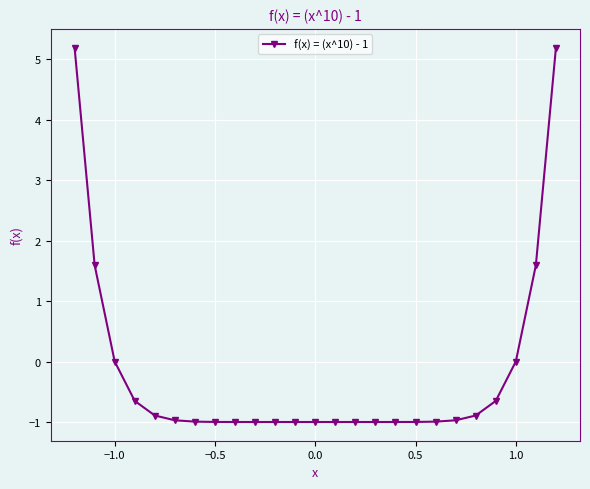

What is the maximum value shown in the chart?

5.2